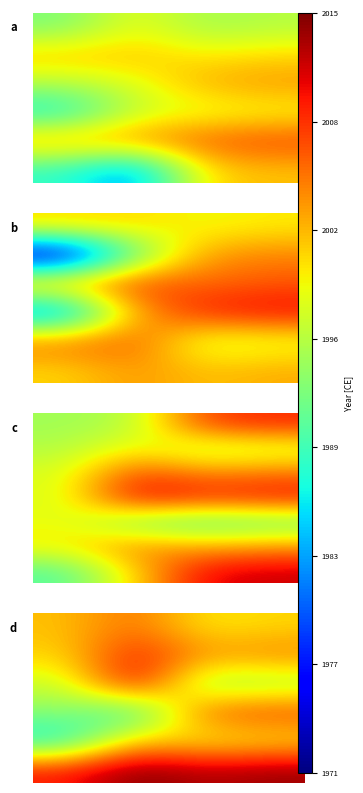

Count the number of categories in the chart.

4